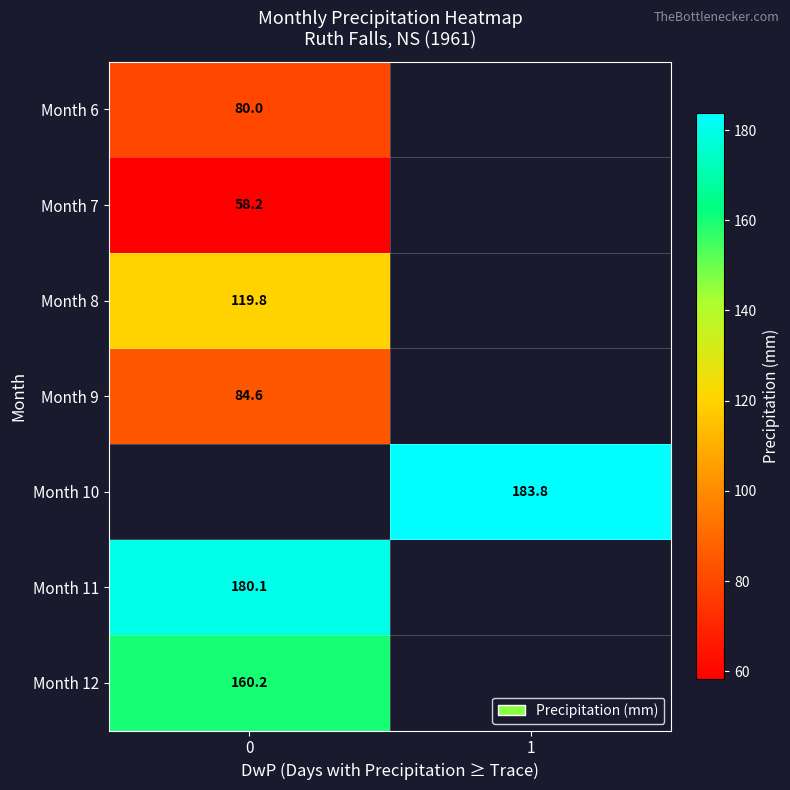

The Month 7 series shows 58.2 at 0. True or false?

True